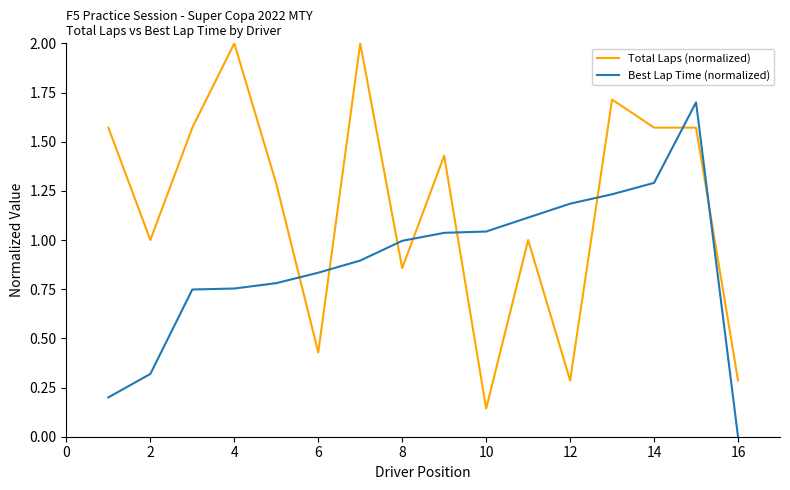

True or false: Total Laps (normalized) and Best Lap Time (normalized) cross at least once.

True